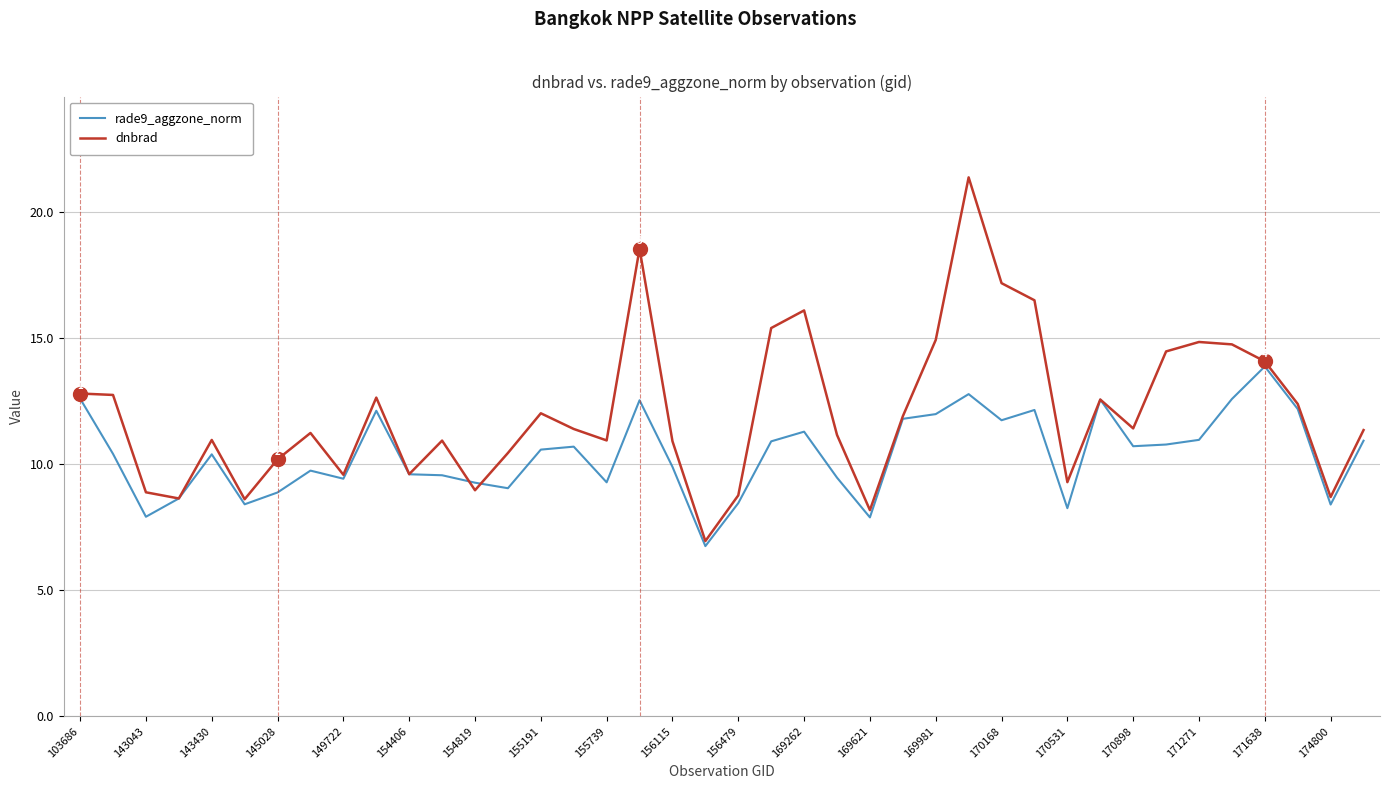

Which series has the widest spread of values?

dnbrad